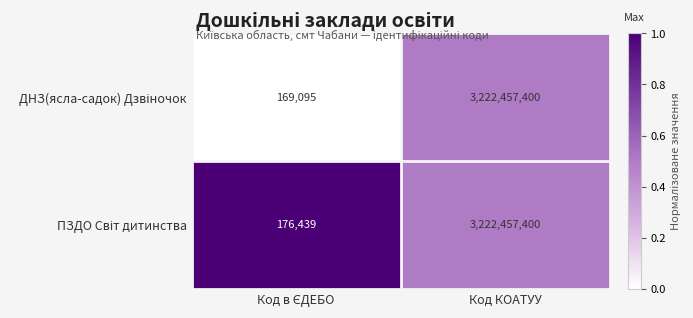

What is the greatest value displayed?

3222457400